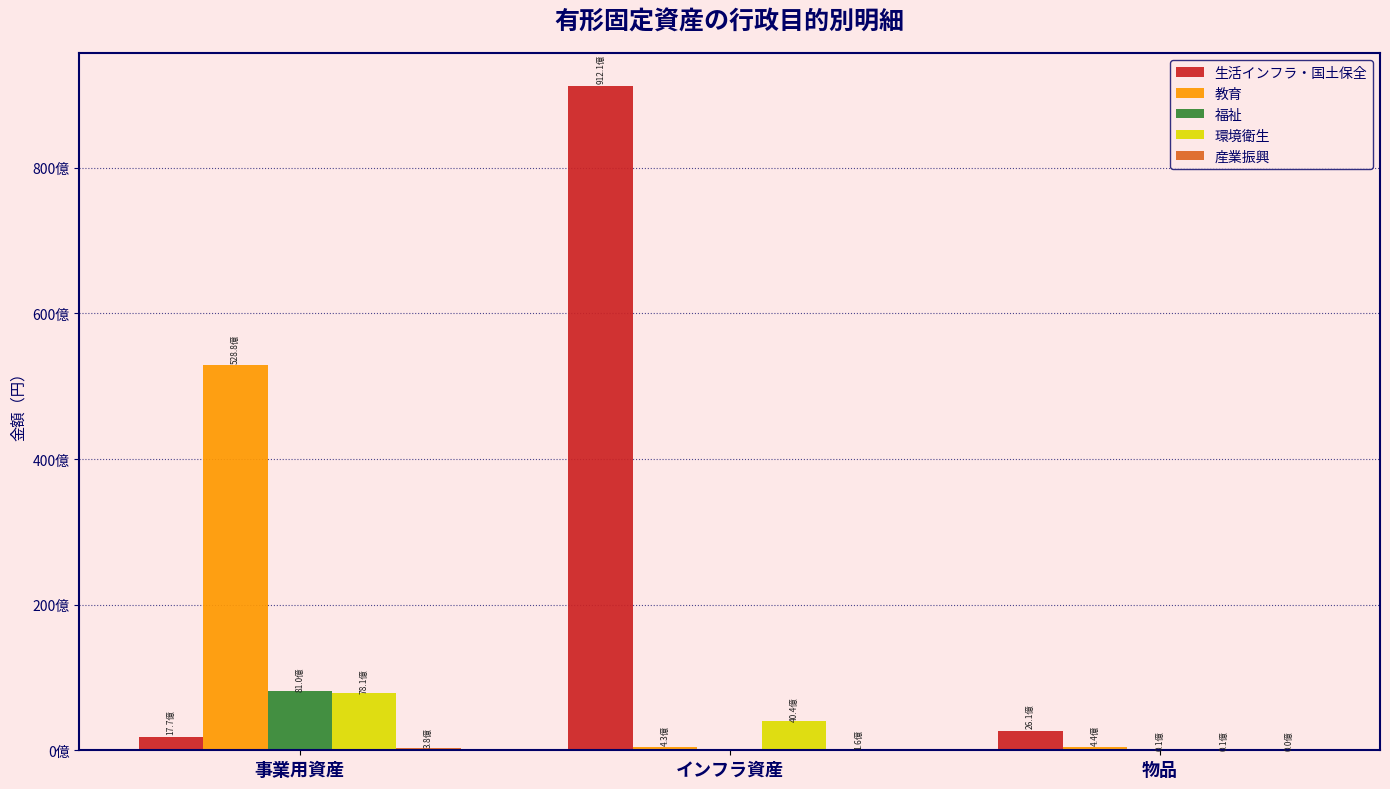

What is the highest value of the 教育 series?

52877302500